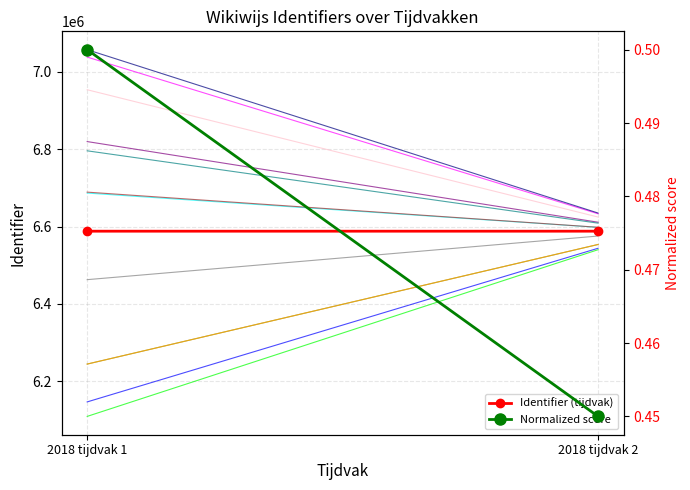

Reading right to left, what are all the values shown in this chart?

Identifier (tijdvak): 6587898.0	6587896.0
Normalized score: 0.5	0.5